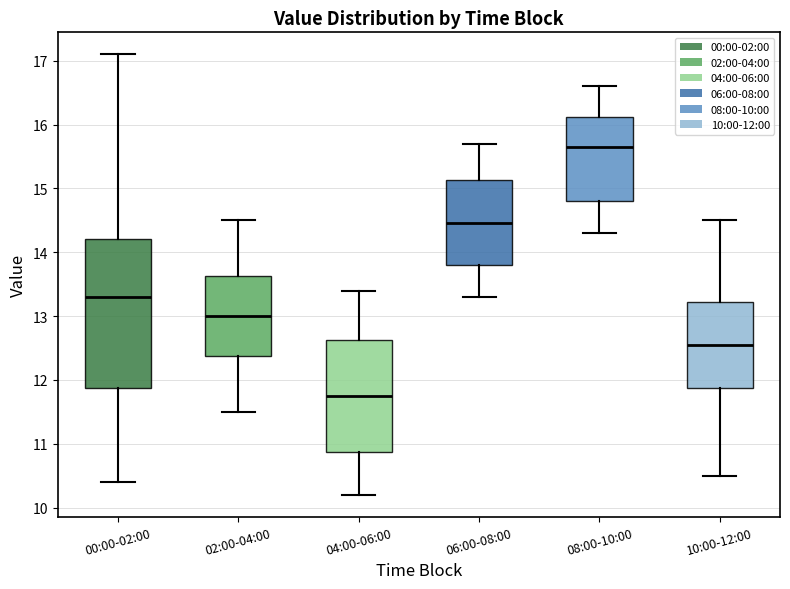

Reading left to right, transcribe this box plot: for each box, give where its median line is, the range the box spans, and where its two whiskers end, as read against the y-axis. The values are not printed on the chart, so give them approximately, as read against the axis.

00:00-02:00: median 13.3, box 11.9 to 14.2, whiskers 10.4 to 17.1
02:00-04:00: median 13.0, box 12.4 to 13.6, whiskers 11.5 to 14.5
04:00-06:00: median 11.8, box 10.9 to 12.6, whiskers 10.2 to 13.4
06:00-08:00: median 14.5, box 13.8 to 15.1, whiskers 13.3 to 15.7
08:00-10:00: median 15.7, box 14.8 to 16.1, whiskers 14.3 to 16.6
10:00-12:00: median 12.6, box 11.9 to 13.2, whiskers 10.5 to 14.5